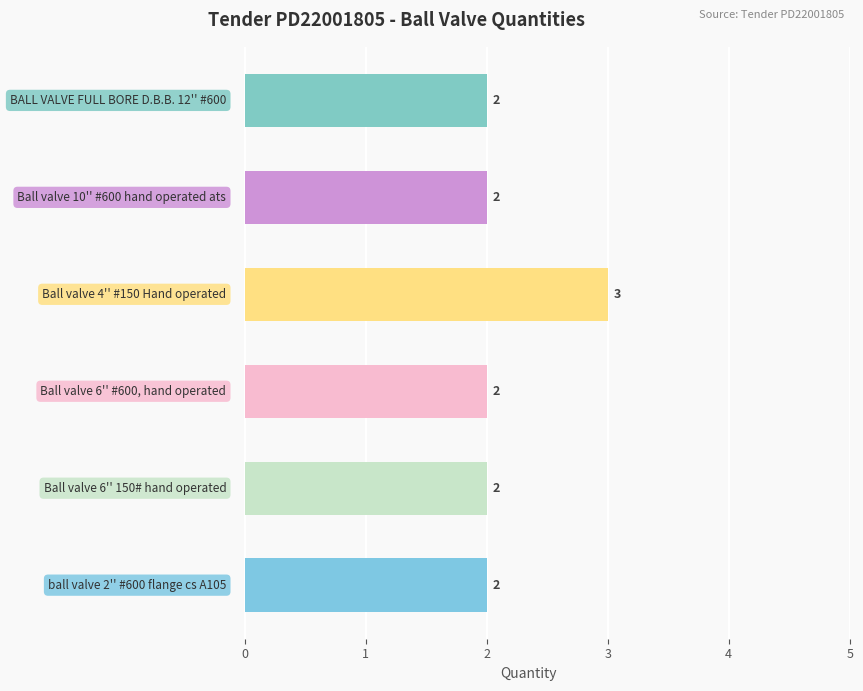

Count the values in the range 2 to 3.

6